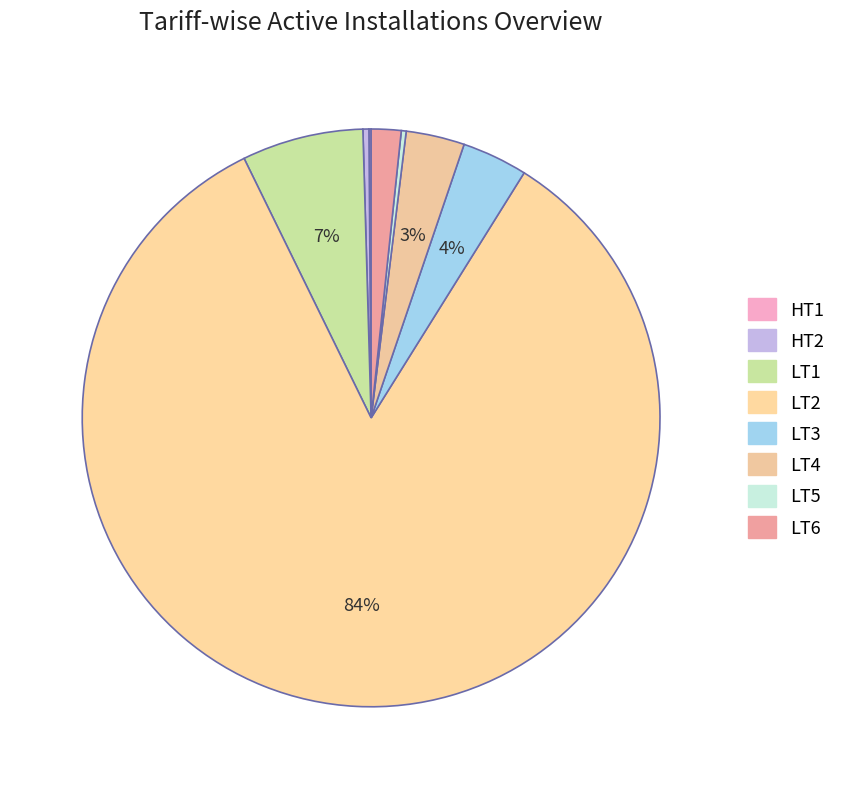

What portion of the pie excludes LT3?

96.3%